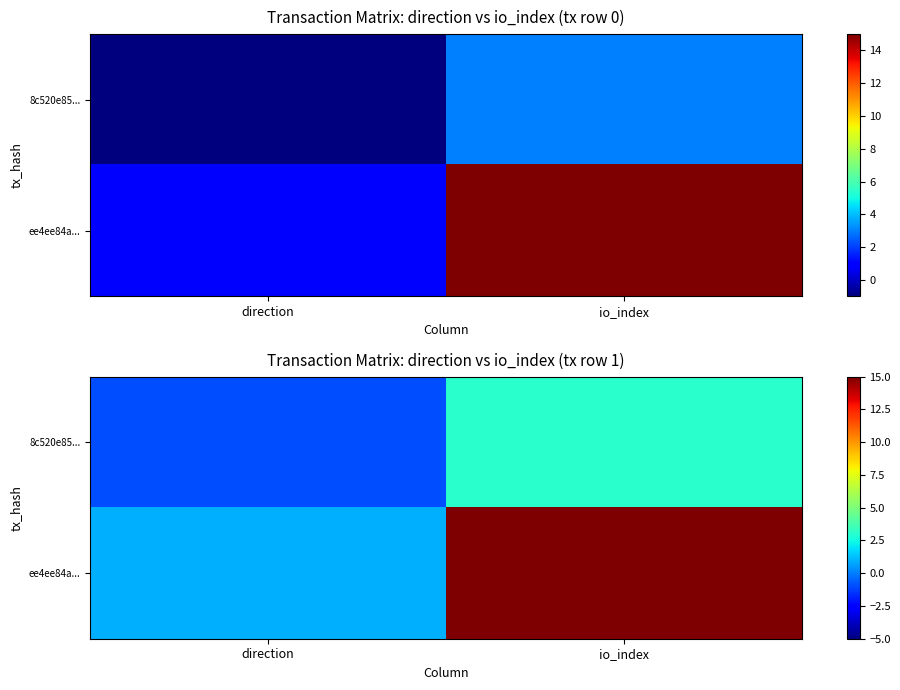

Which category has the lowest value across all series?

direction